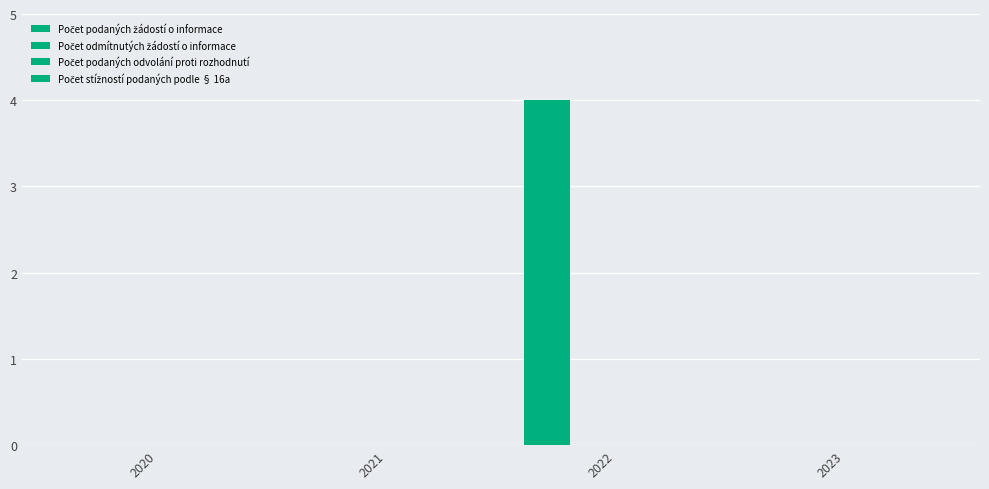

How many data points does each series have?

4